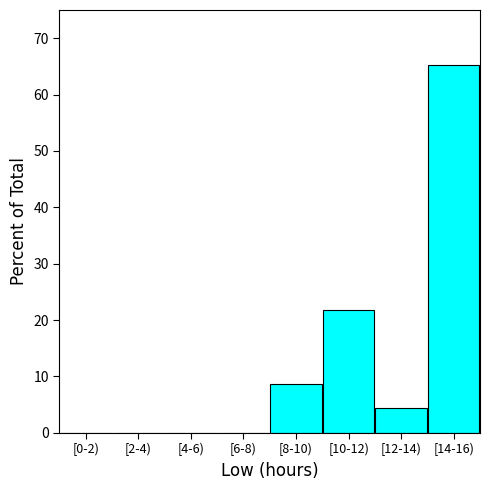

Reading left to right, list all the values displayed in this chart.

[0-2)=0.0	[2-4)=0.0	[4-6)=0.0	[6-8)=0.0	[8-10)=8.7	[10-12)=21.7	[12-14)=4.3	[14-16)=65.2